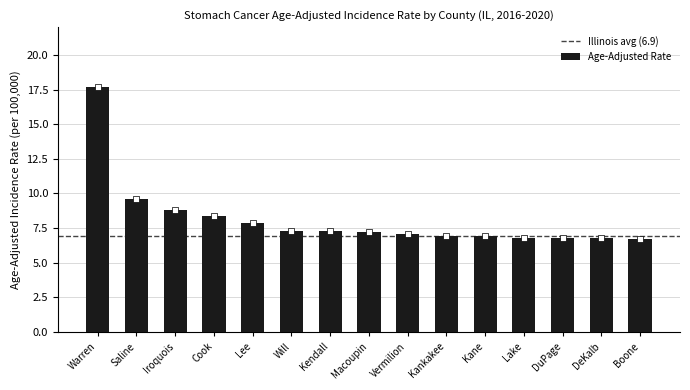

Approximately how many times larger is the value at Kendall compared to Will?

1.0